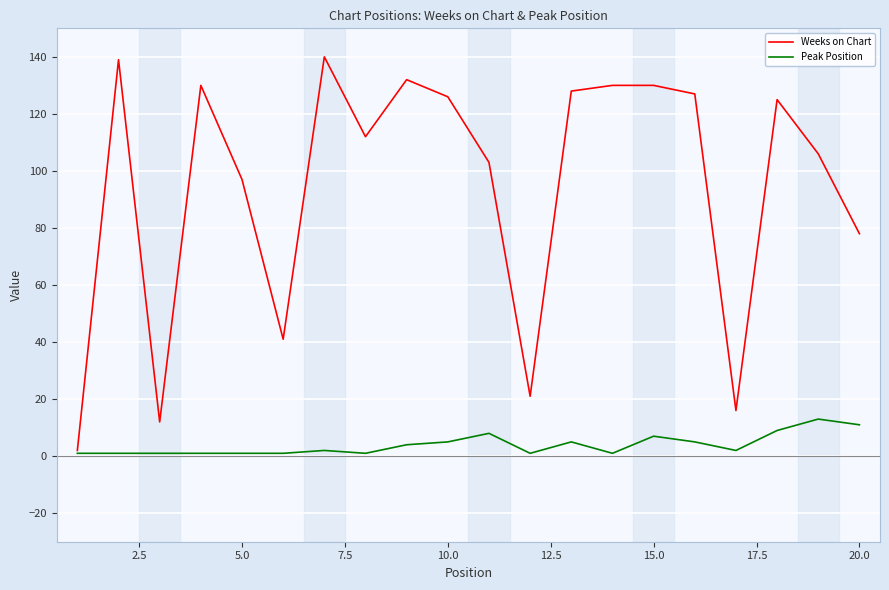

Which series has the widest spread of values?

Weeks on Chart